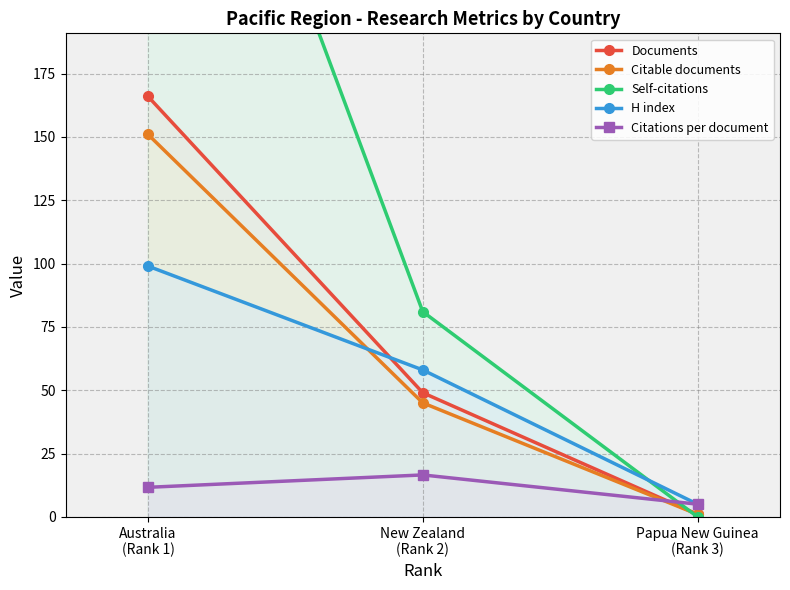

How many series are shown in this chart?

5